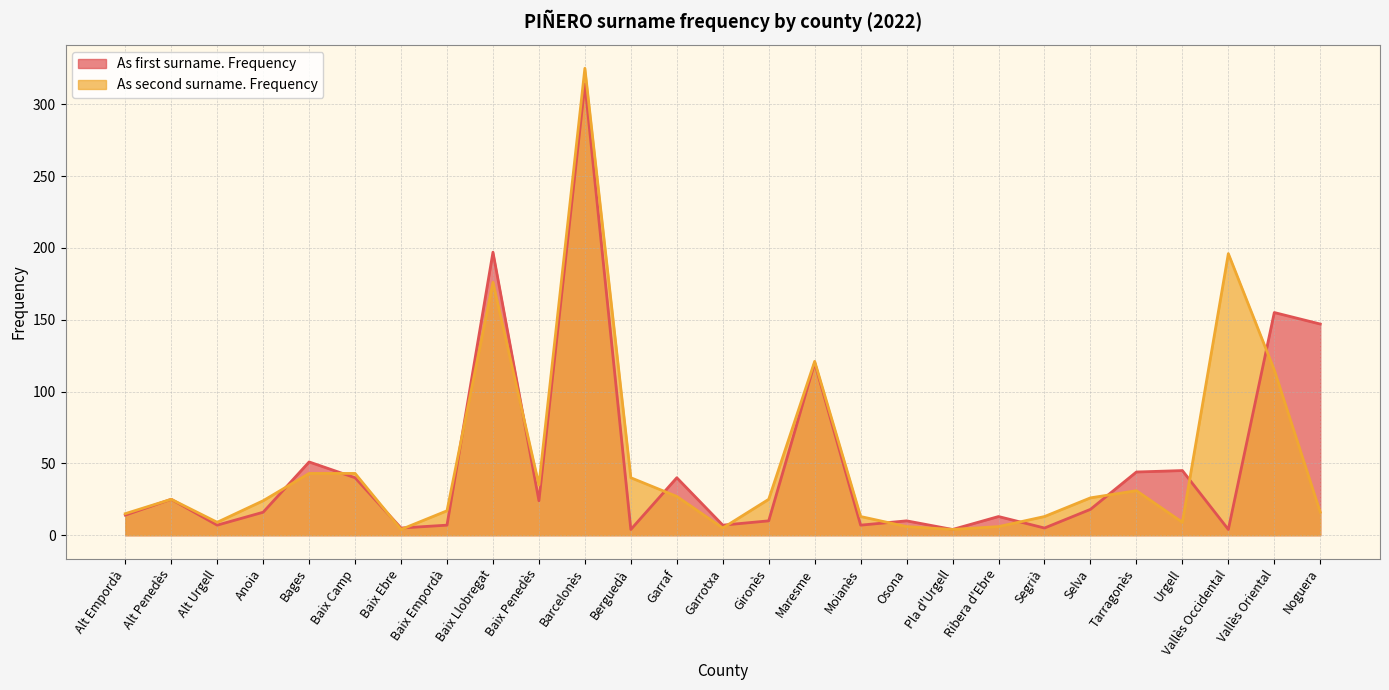

True or false: As first surname. Frequency has a value of 4 at Pla d'Urgell.

True